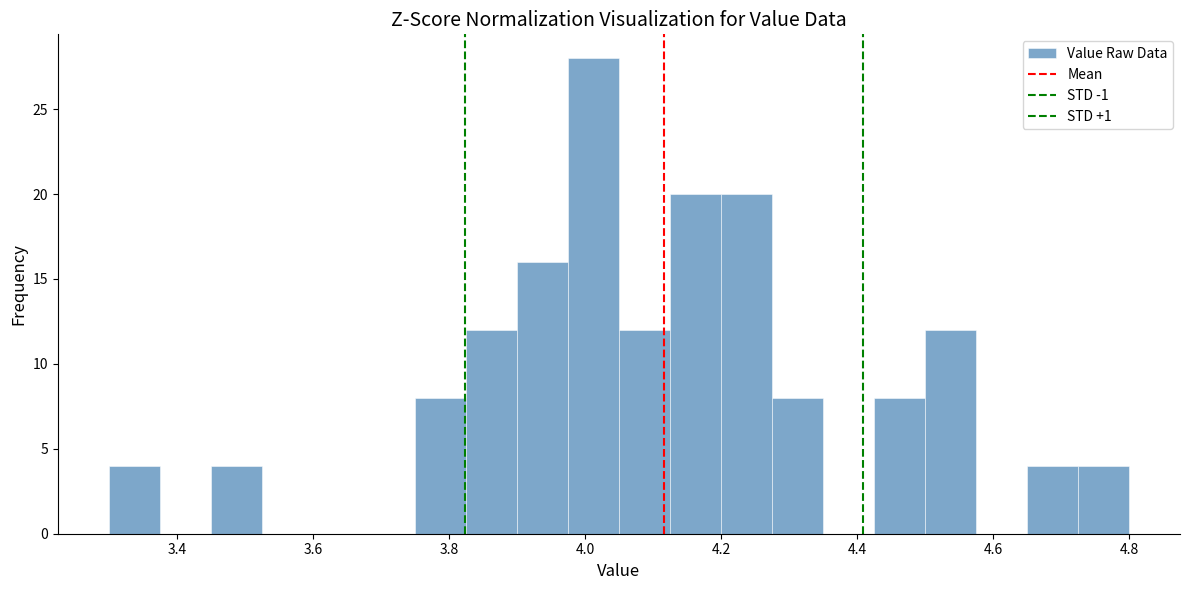

Around what value on the x-axis is the tallest bar? Give the approximate position of its centre, as read against the axis.

4.02